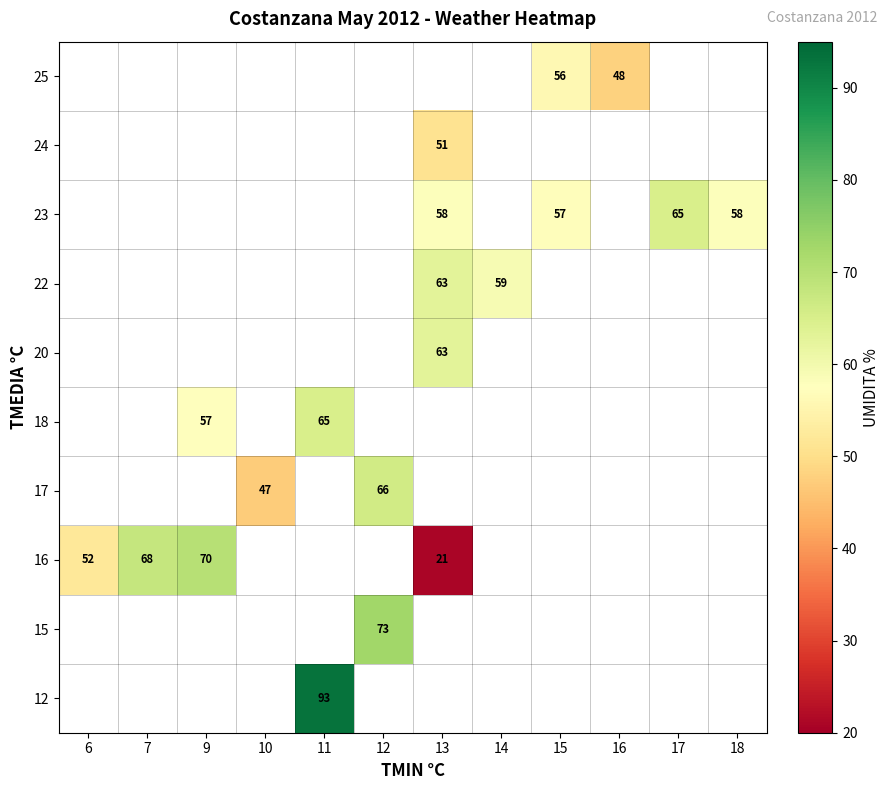

The value of 23 at 17 is 65. True or false?

True